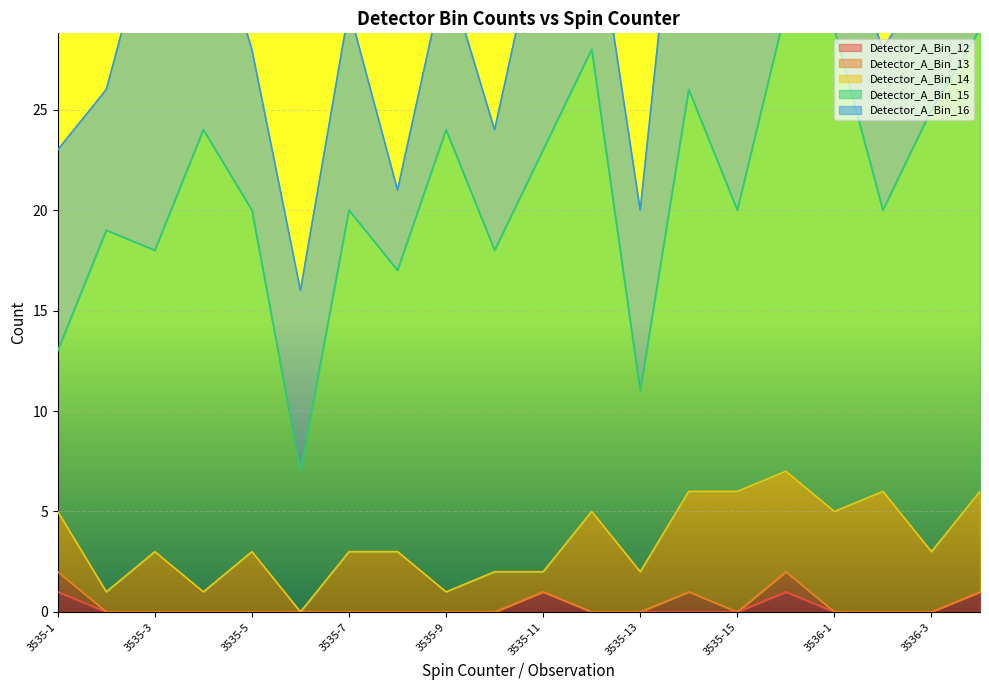

What is the total value across all series at 3536-4?

40